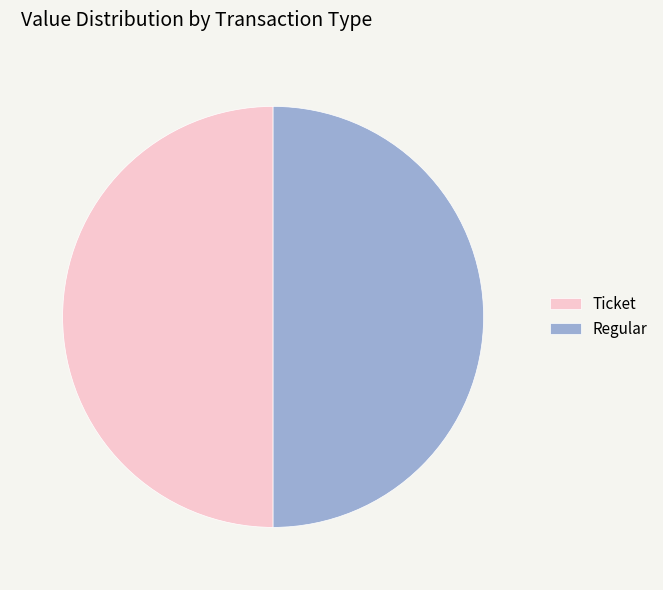

Combined, do Regular and Ticket account for over 50%?

Yes